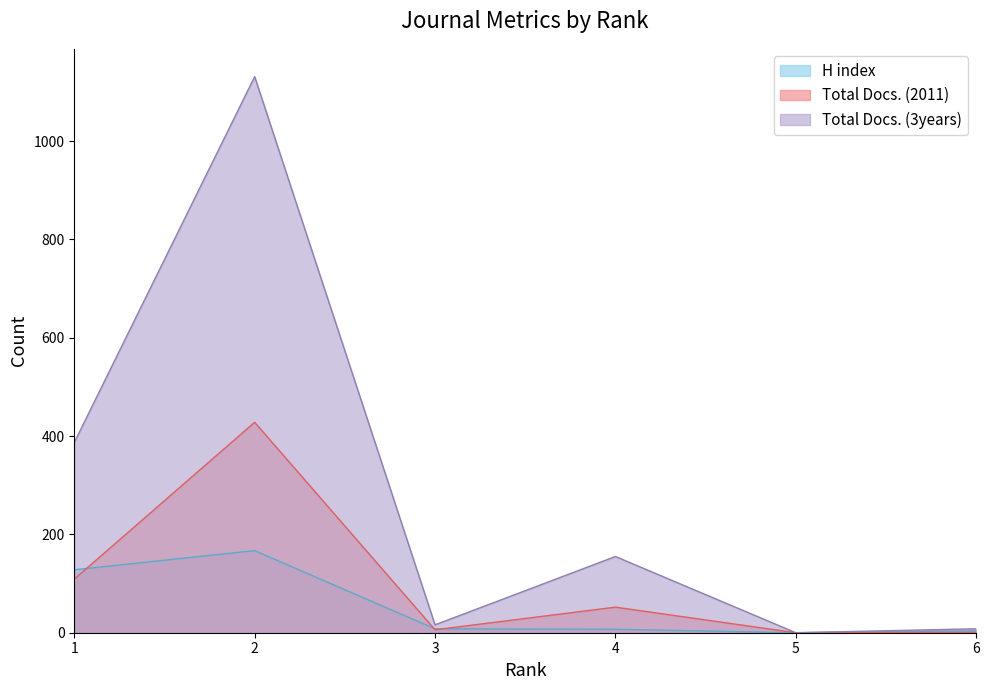

Where is the first local maximum for H index?

2